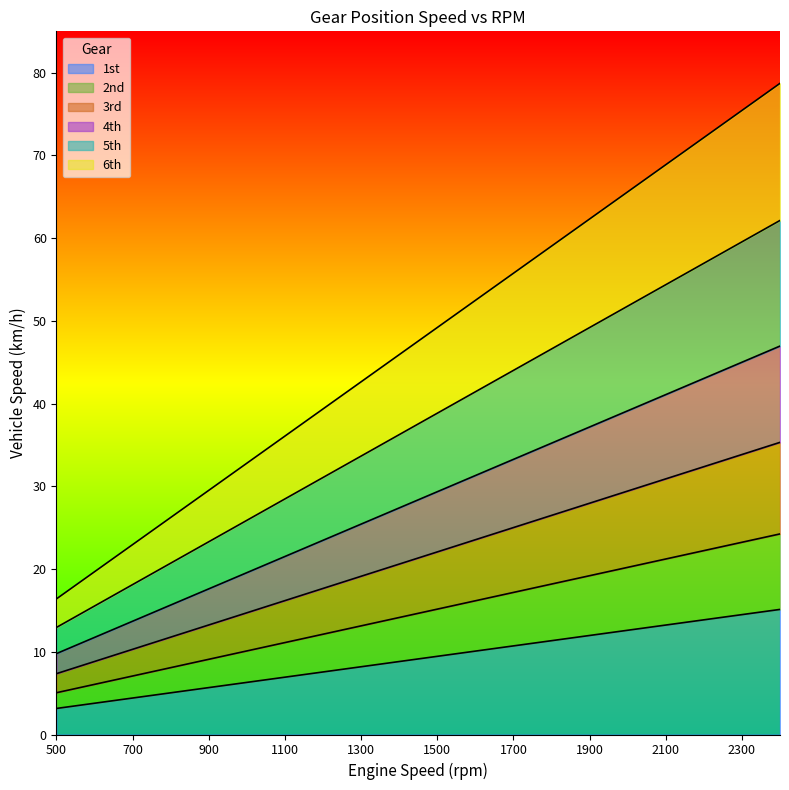

What is the difference between the highest and lowest values at 700?

18.5